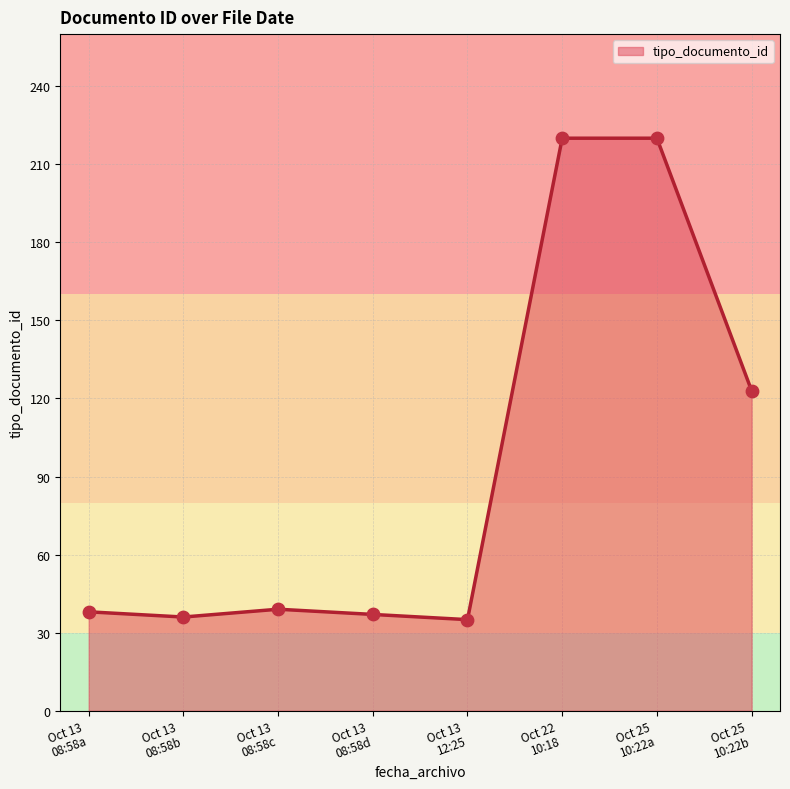

What is the greatest value displayed?

220